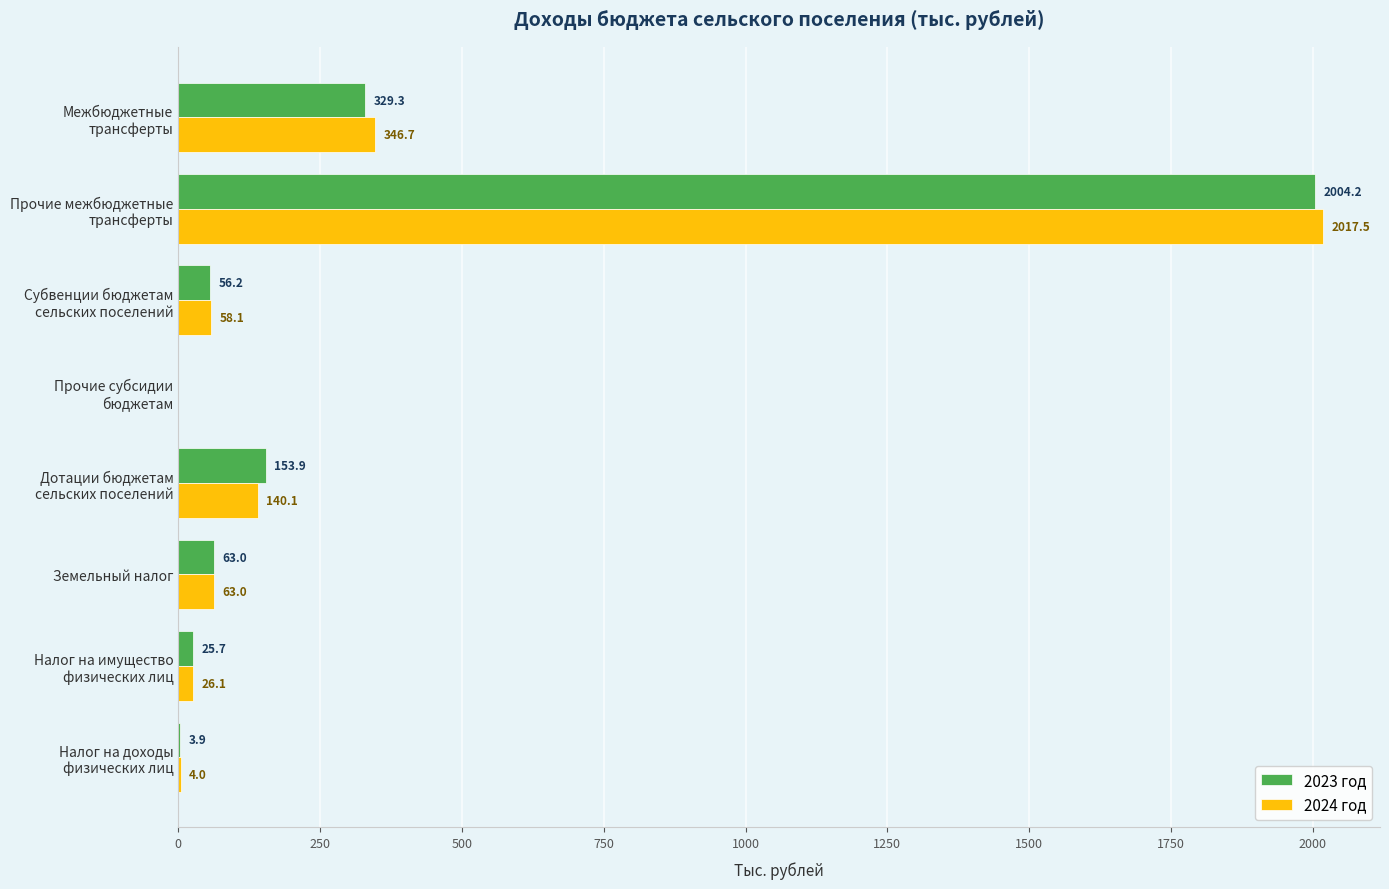

How many values in 2023 год are above zero?

7